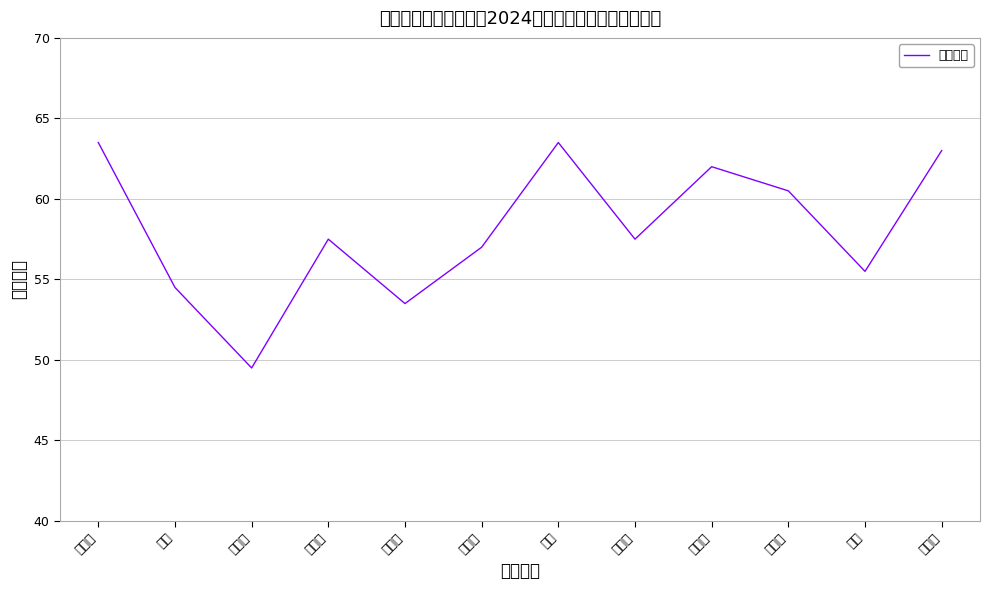

Reading left to right, transcribe all the data shown in this chart.

石贝贝=63.5	张贺=54.5	袁泽泽=49.5	仵静静=57.5	张月洋=53.5	陈维革=57.0	李佳=63.5	王浩月=57.5	朱怡冰=62.0	刘永远=60.5	王磊=55.5	孙晨阳=63.0